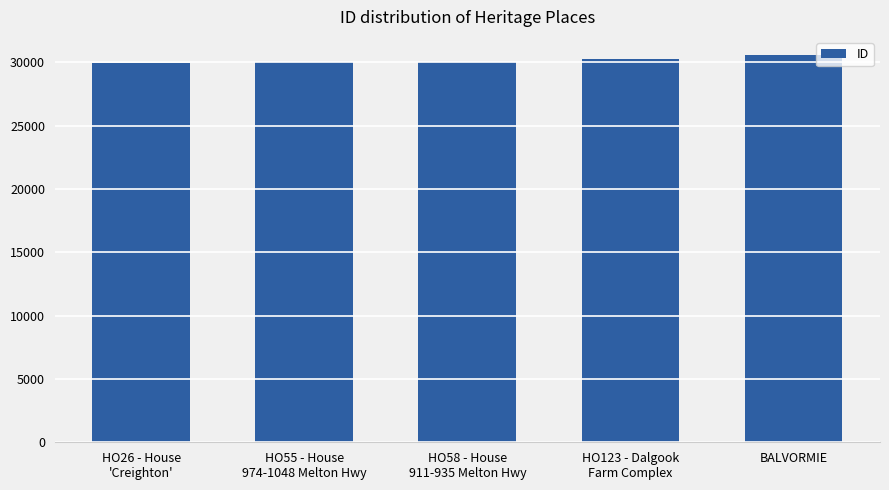

How many bars are there in total?

5